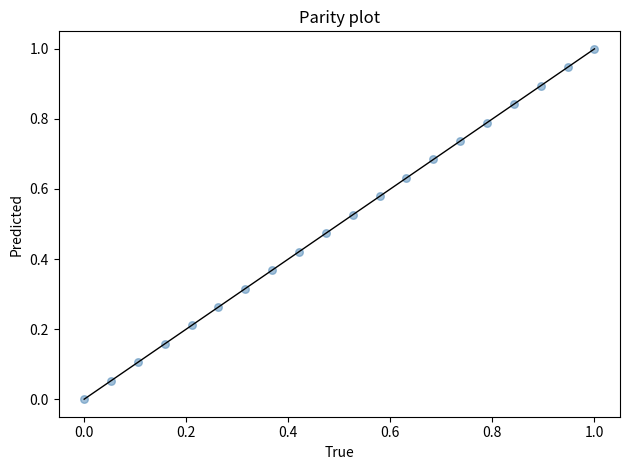

What is the range of Y values (max minus min)?

1.0